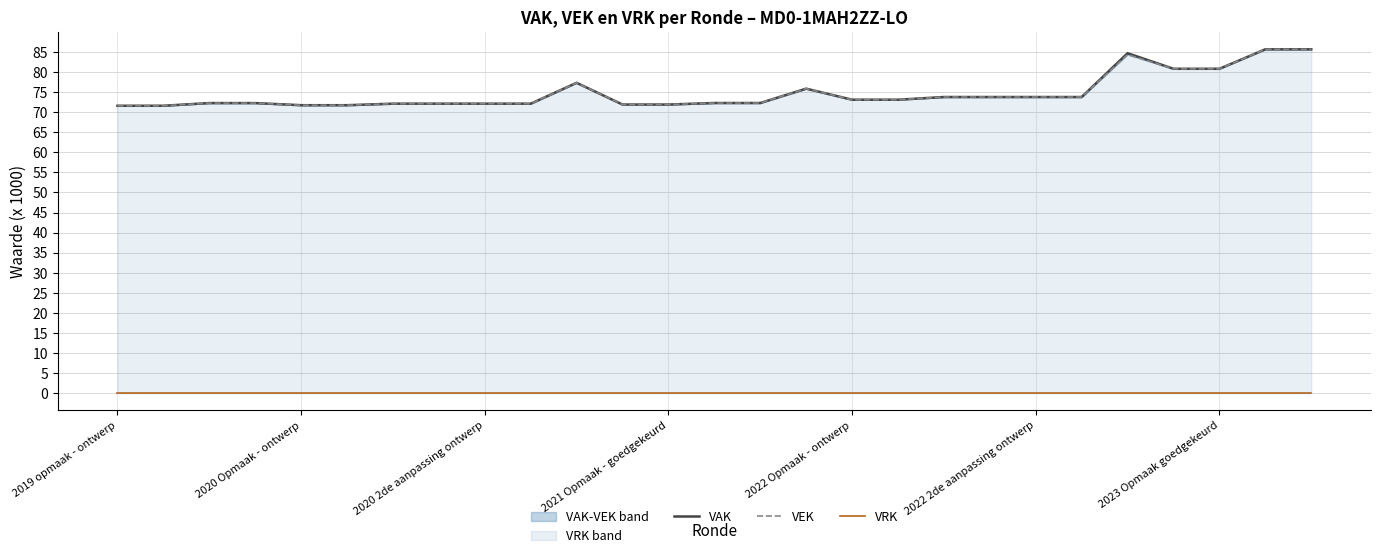

The value of VRK at 21 is 0.0. True or false?

True